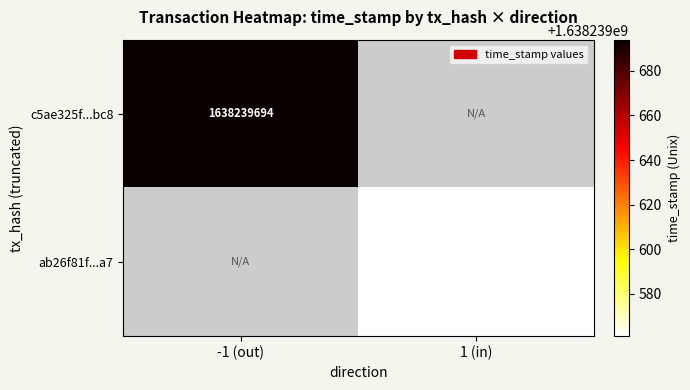

Reading left to right, transcribe all the data shown in this chart.

c5ae325f9ce0cac683d5acdbc8700c105affbc8: -1	1638239694
ab26f81f3b0a3c7f031292657d5dd747146c4a7: 1	1638239561